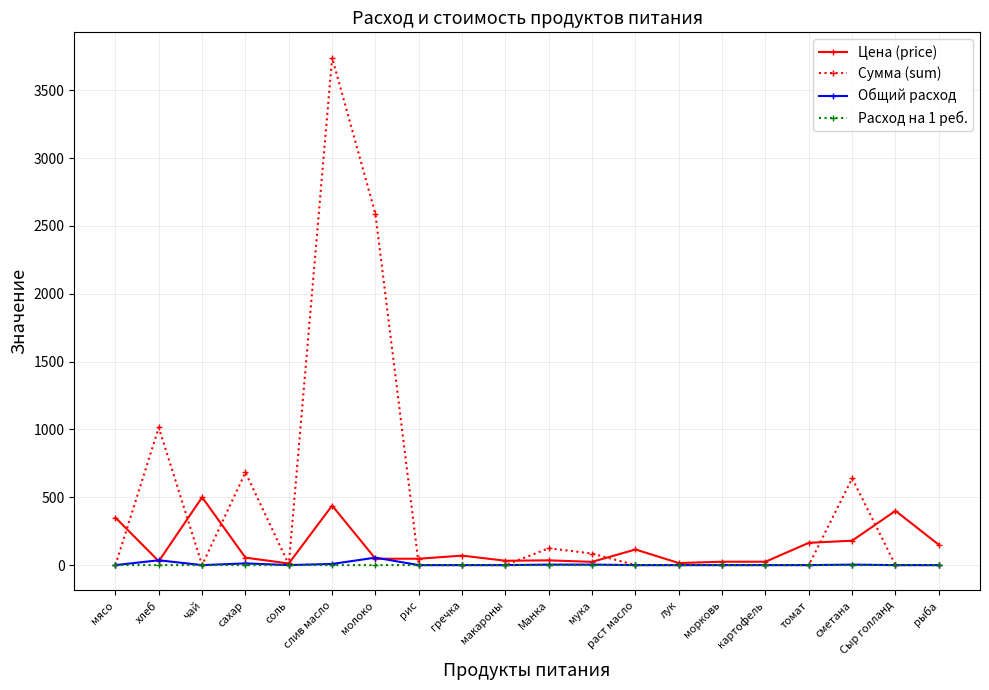

Which series has the largest range (max minus min)?

Сумма (sum)